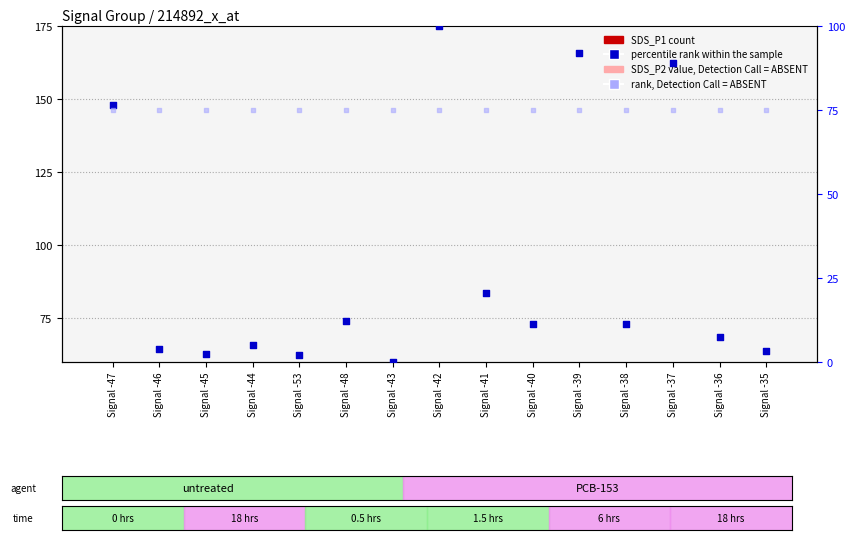

Which series reaches the maximum Y coordinate?

percentile rank within the sample